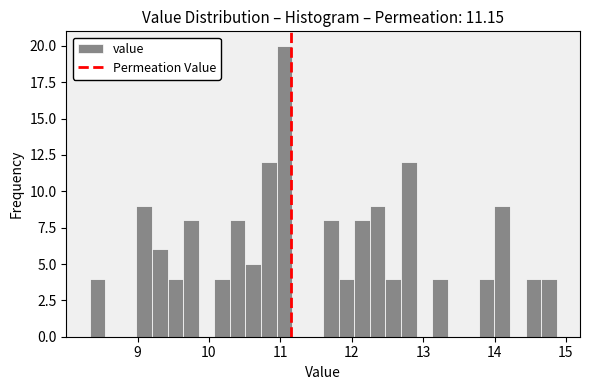

Read against the x-axis, roughly where is the centre of the tallest bar?

11.1